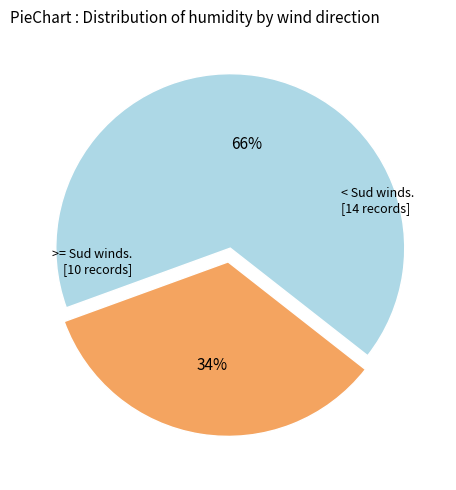

To the nearest percent, what is the difference between the largest and smallest slice percentages?

32%